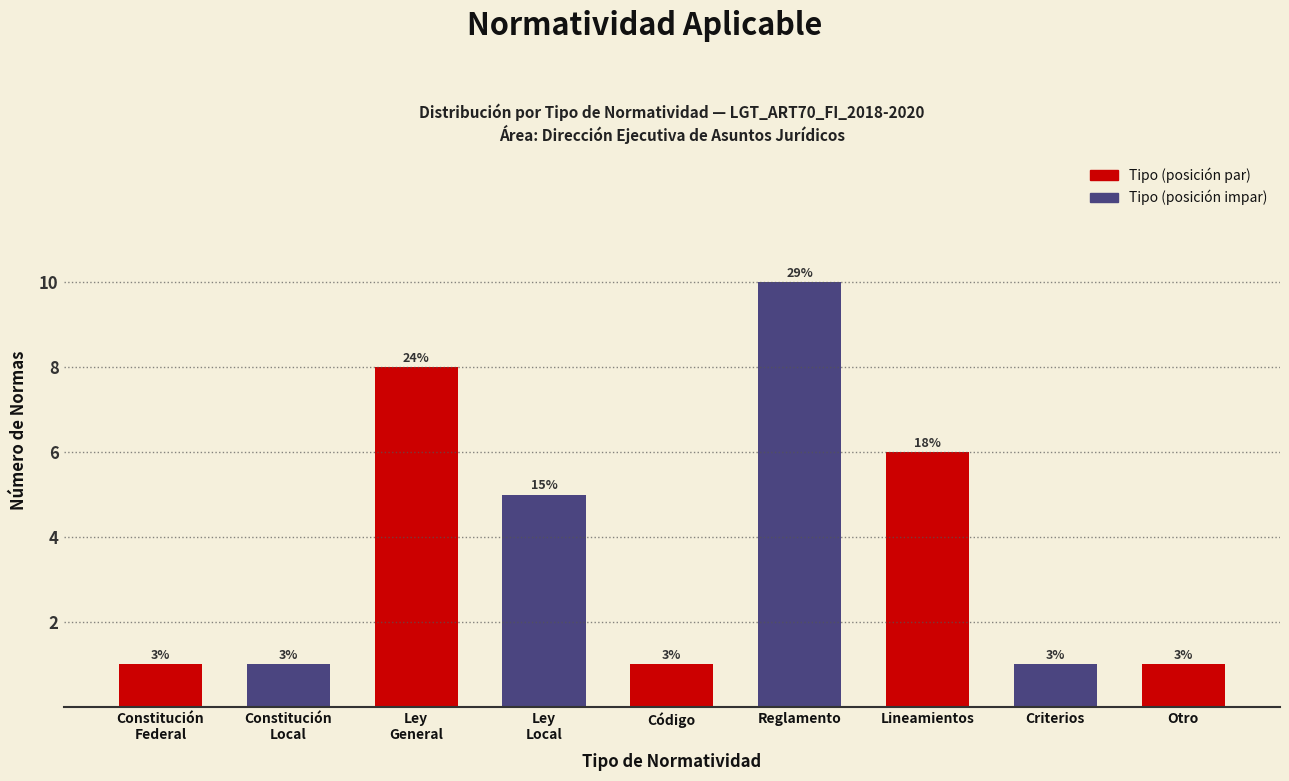

Are the bars horizontal?

No